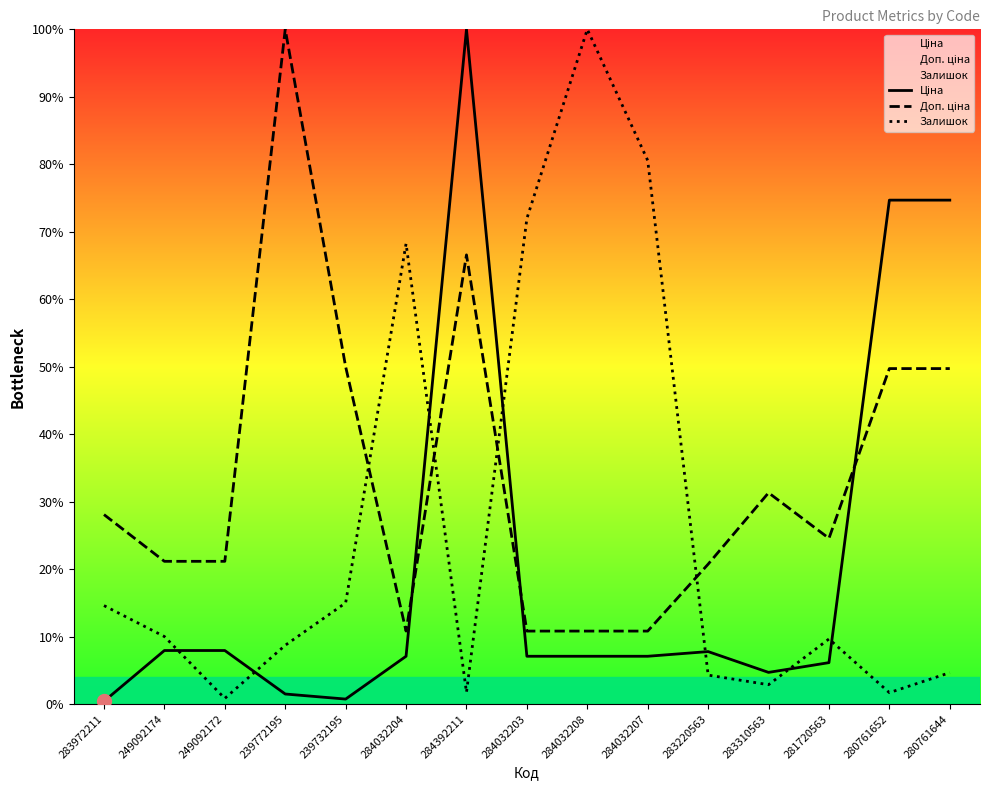

Which label corresponds to the largest value in the chart?

284392211